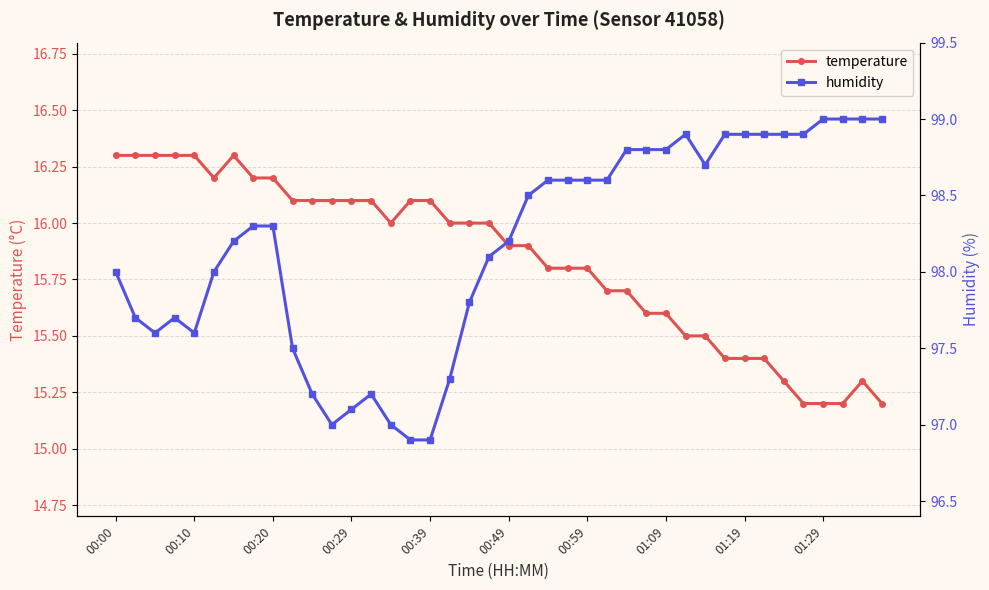

At how many categories does at least one series exceed 29?

40